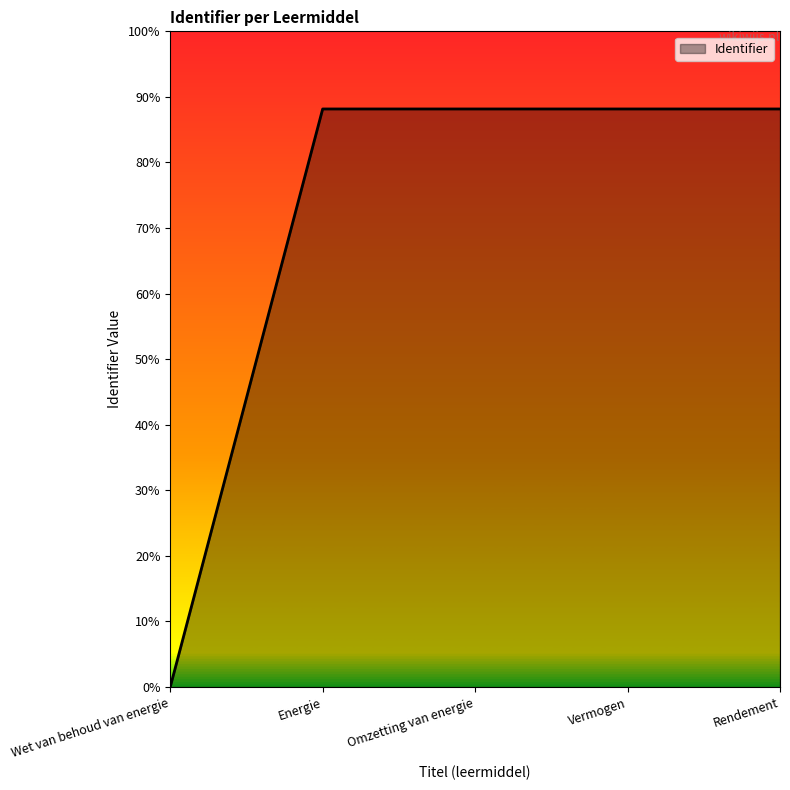

Which has a higher value, Rendement or Wet van behoud van energie?

Rendement